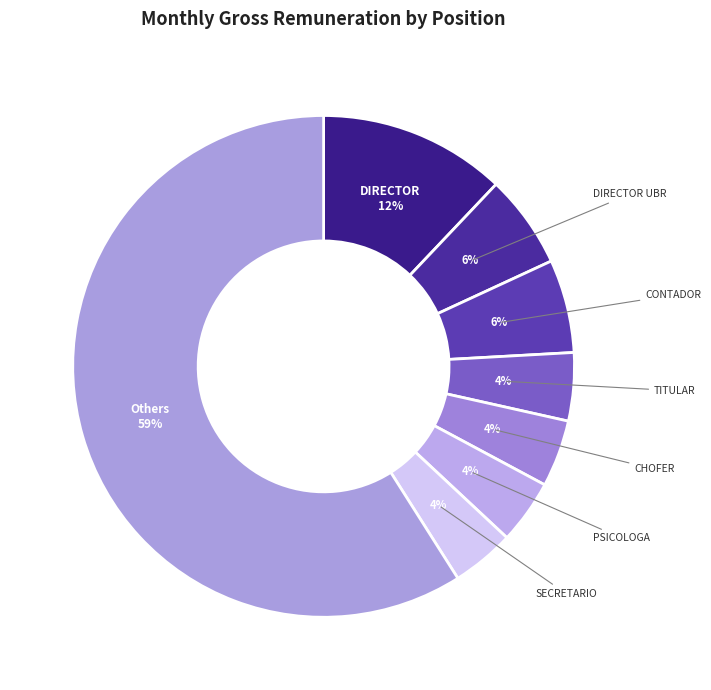

What percentage is the SECRETARIO slice, to the nearest percent?

4%